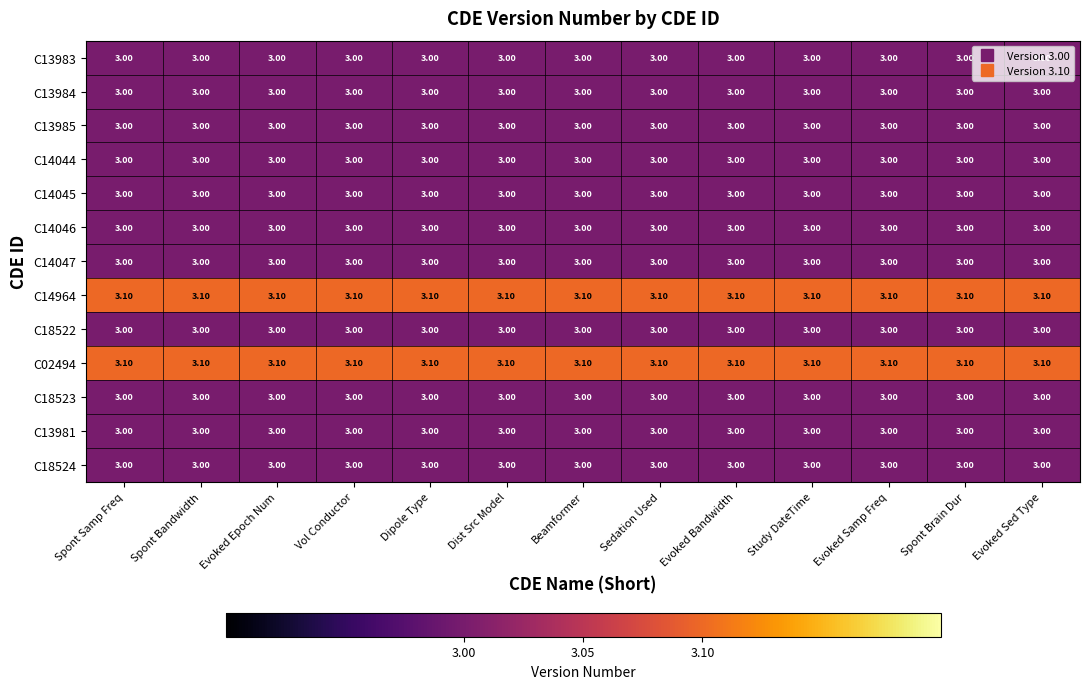

What is the total value across all series at Spont Bandwidth?

39.2